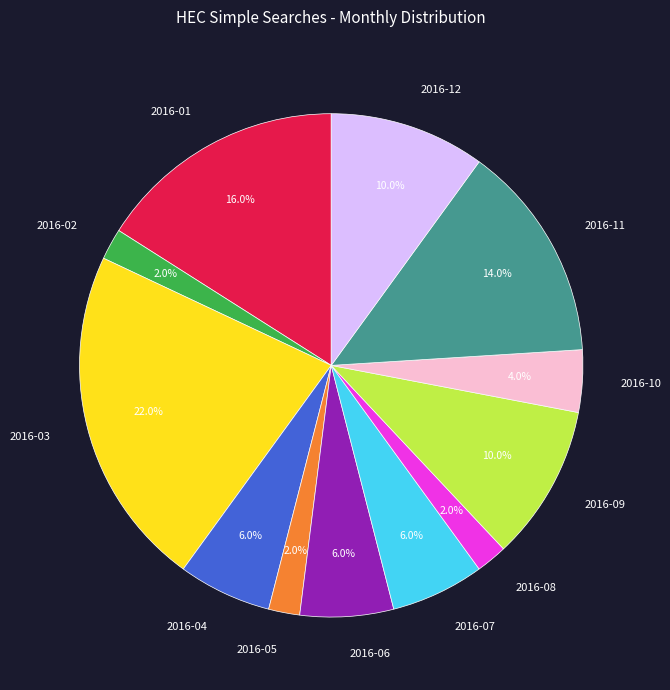

Is the sum of 2016-08 and 2016-06 greater than half?

No